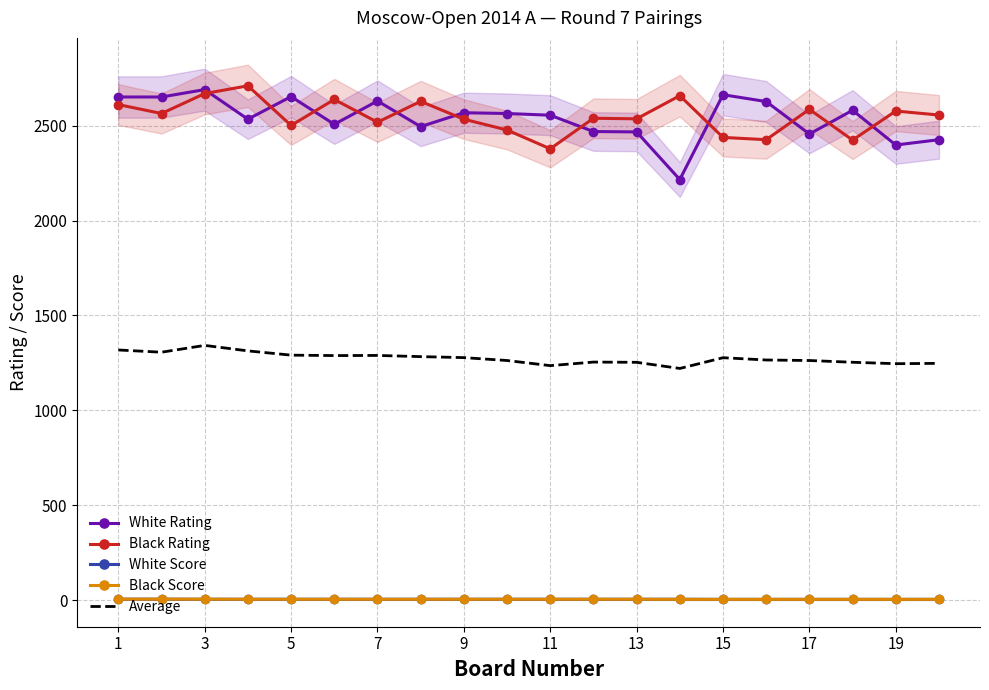

Reading left to right, extract all data points from this chart.

White Rating: 2651.0	2651.0	2690.0	2534.0	2653.0	2507.0	2630.0	2495.0	2568.0	2564.0	2555.0	2469.0	2467.0	2216.0	2663.0	2627.0	2456.0	2581.0	2398.0	2426.0
Black Rating: 2611.0	2564.0	2669.0	2710.0	2501.0	2638.0	2518.0	2628.0	2534.0	2477.0	2378.0	2539.0	2536.0	2658.0	2438.0	2426.0	2586.0	2424.0	2577.0	2556.0
White Score: 5.0	5.0	4.5	4.5	4.5	4.5	4.5	4.5	4.5	4.5	4.5	4.5	4.5	4.5	4.0	4.0	4.0	4.0	4.0	4.0
Black Score: 5.0	5.0	5.0	4.5	4.5	4.5	4.5	4.5	4.5	4.5	4.5	4.5	4.5	4.0	4.0	4.0	4.0	4.0	4.0	4.0
Average: 1318.0	1306.2	1342.1	1313.2	1290.8	1288.5	1289.2	1283.0	1277.8	1262.5	1235.5	1254.2	1253.0	1220.6	1277.2	1265.2	1262.5	1253.2	1245.8	1247.5